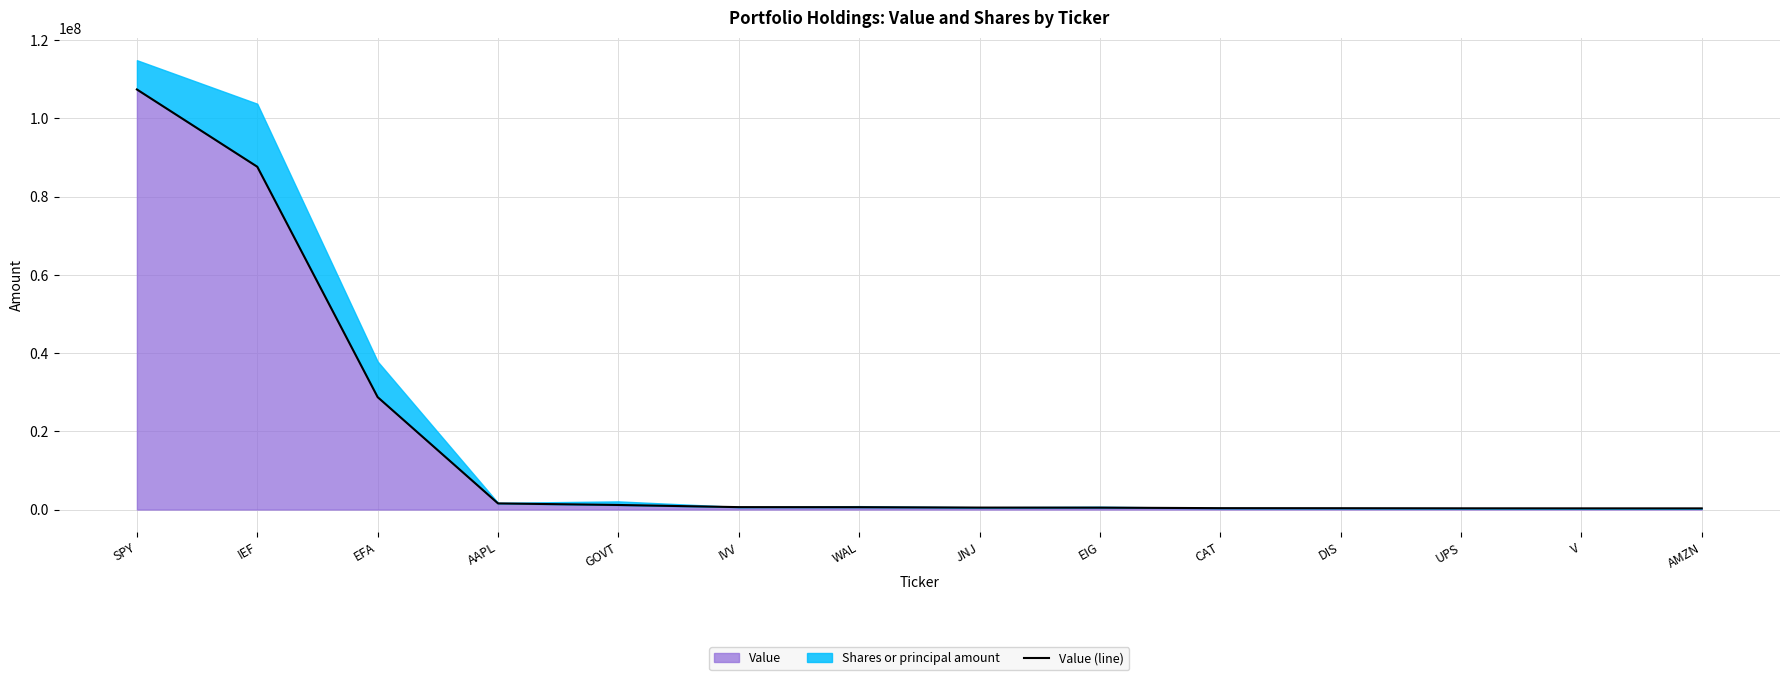

Reading left to right, what are all the values shown in this chart?

SPY=107410000	IEF=87650000	EFA=28746000	AAPL=1567000	GOVT=1167000	IVV=617000	WAL=601000	JNJ=503000	EIG=488000	CAT=354000	DIS=339000	UPS=312000	V=302000	AMZN=295000